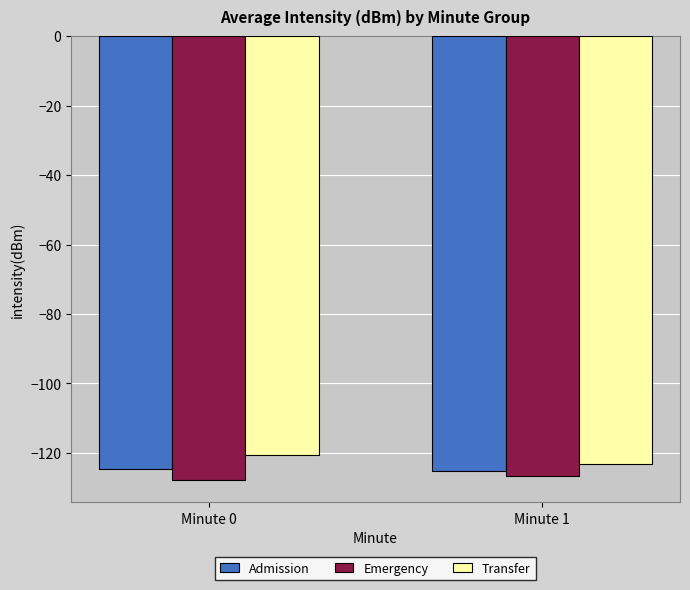

What is the average value of the Transfer series?

-121.9